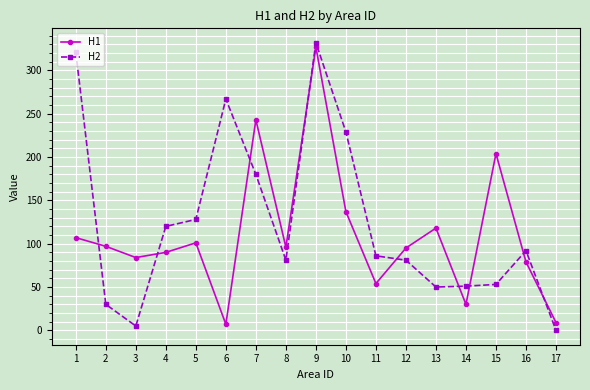

What is the difference between the second highest and second lowest values in the H1 series?

234